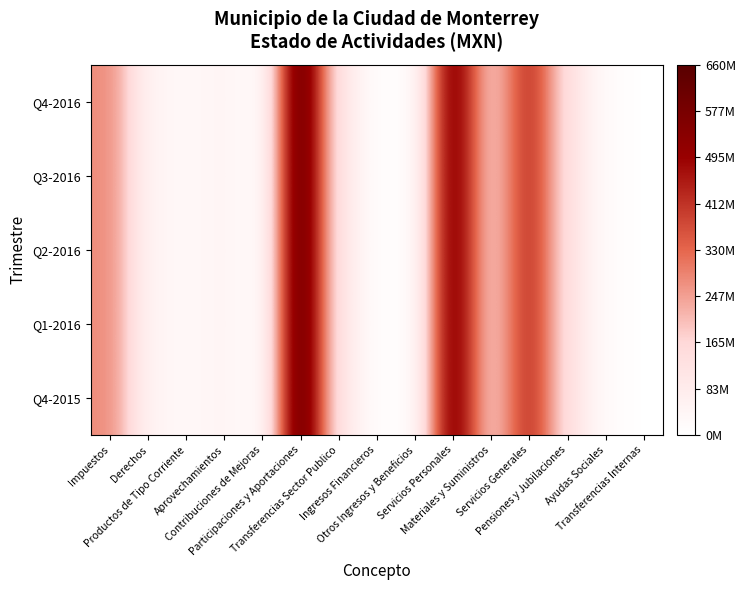

Reading right to left, transcribe all the data shown in this chart.

Q4-2016: Transferencias Internas=90000.0	Ayudas Sociales=18118518.8	Pensiones y Jubilaciones=128853587.8	Servicios Generales=434182655.8	Materiales y Suministros=164598334.0	Servicios Personales=576387245.0	Otros Ingresos y Beneficios=8190041.3	Ingresos Financieros=8266910.2	Transferencias Sector Publico=106683550.8	Participaciones y Aportaciones=659652043.8	Contribuciones de Mejoras=3002806.1	Aprovechamientos=48416307.4	Productos de Tipo Corriente=28226122.3	Derechos=49132652.8	Impuestos=276333635.8
Q3-2016: Transferencias Internas=90000.0	Ayudas Sociales=18118518.8	Pensiones y Jubilaciones=128853587.8	Servicios Generales=434182655.8	Materiales y Suministros=164598334.0	Servicios Personales=576387245.0	Otros Ingresos y Beneficios=8190041.3	Ingresos Financieros=8266910.2	Transferencias Sector Publico=106683550.8	Participaciones y Aportaciones=659652043.8	Contribuciones de Mejoras=3002806.1	Aprovechamientos=48416307.4	Productos de Tipo Corriente=28226122.3	Derechos=49132652.8	Impuestos=276333635.8
Q2-2016: Transferencias Internas=90000.0	Ayudas Sociales=18118518.8	Pensiones y Jubilaciones=128853587.8	Servicios Generales=434182655.8	Materiales y Suministros=164598334.0	Servicios Personales=576387245.0	Otros Ingresos y Beneficios=8190041.3	Ingresos Financieros=8266910.2	Transferencias Sector Publico=106683550.8	Participaciones y Aportaciones=659652043.8	Contribuciones de Mejoras=3002806.1	Aprovechamientos=48416307.4	Productos de Tipo Corriente=28226122.3	Derechos=49132652.8	Impuestos=276333635.8
Q1-2016: Transferencias Internas=90000.0	Ayudas Sociales=18118518.8	Pensiones y Jubilaciones=128853587.8	Servicios Generales=434182655.8	Materiales y Suministros=164598334.0	Servicios Personales=576387245.0	Otros Ingresos y Beneficios=8190041.3	Ingresos Financieros=8266910.2	Transferencias Sector Publico=106683550.8	Participaciones y Aportaciones=659652043.8	Contribuciones de Mejoras=3002806.1	Aprovechamientos=48416307.4	Productos de Tipo Corriente=28226122.3	Derechos=49132652.8	Impuestos=276333635.8
Q4-2015: Transferencias Internas=90000.0	Ayudas Sociales=18118518.8	Pensiones y Jubilaciones=128853587.8	Servicios Generales=434182655.8	Materiales y Suministros=164598334.0	Servicios Personales=576387245.0	Otros Ingresos y Beneficios=8190041.3	Ingresos Financieros=8266910.2	Transferencias Sector Publico=106683550.8	Participaciones y Aportaciones=659652043.8	Contribuciones de Mejoras=3002806.1	Aprovechamientos=48416307.4	Productos de Tipo Corriente=28226122.3	Derechos=49132652.8	Impuestos=276333635.8